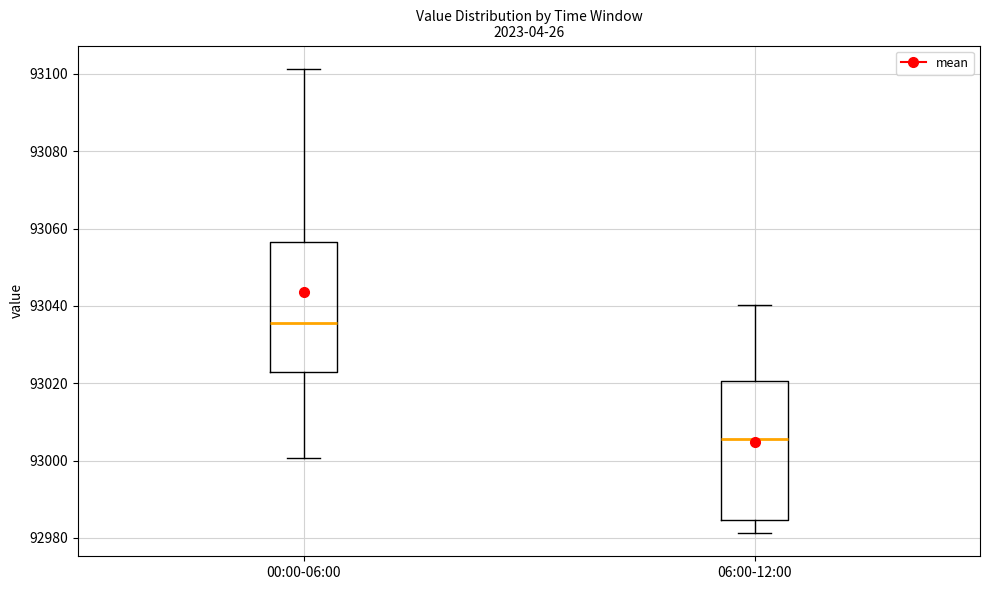

Which box is the tallest, from its lower edge to its upper edge?

06:00-12:00